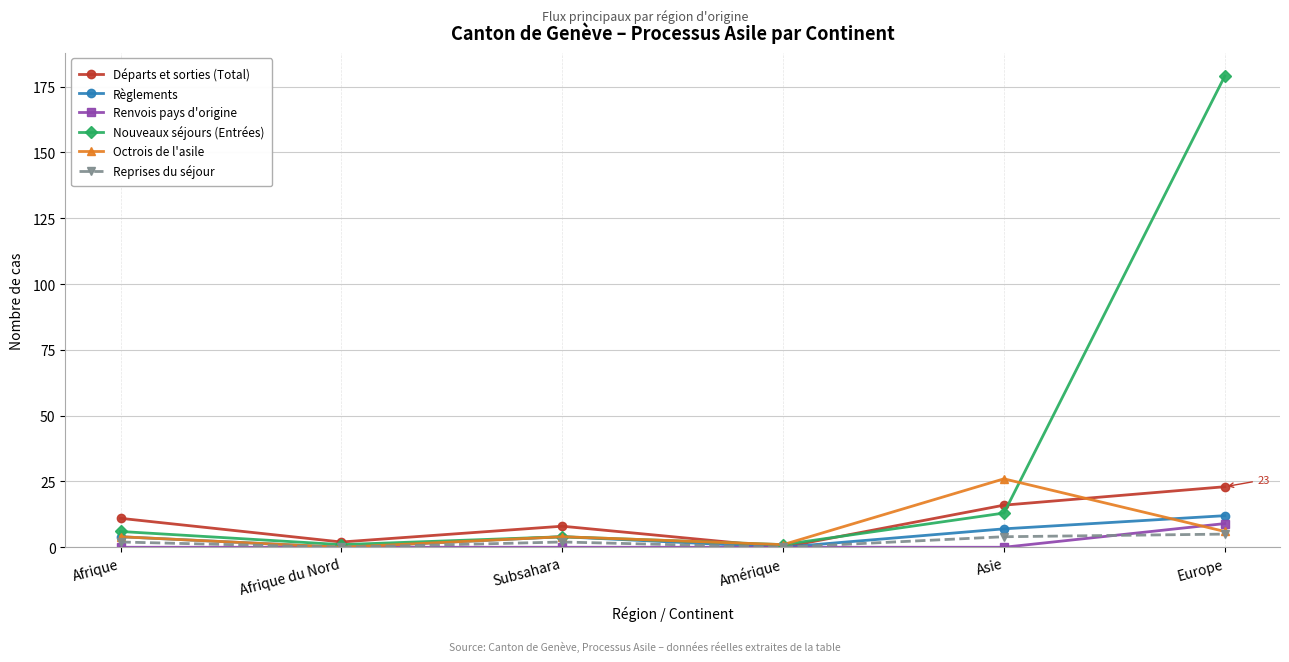

What are all the series names shown in the legend?

Départs et sorties (Total), Règlements, Renvois pays d'origine, Nouveaux séjours (Entrées), Octrois de l'asile, Reprises du séjour